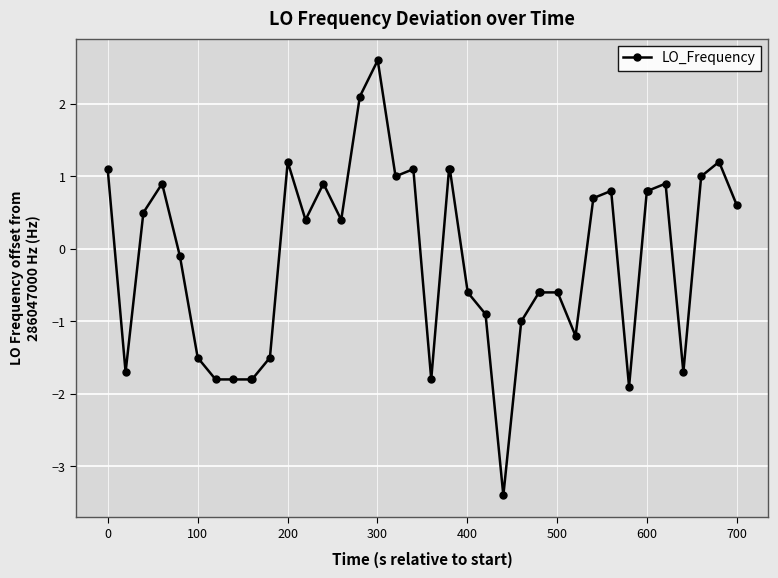

What is the minimum value shown in the chart?

-3.4